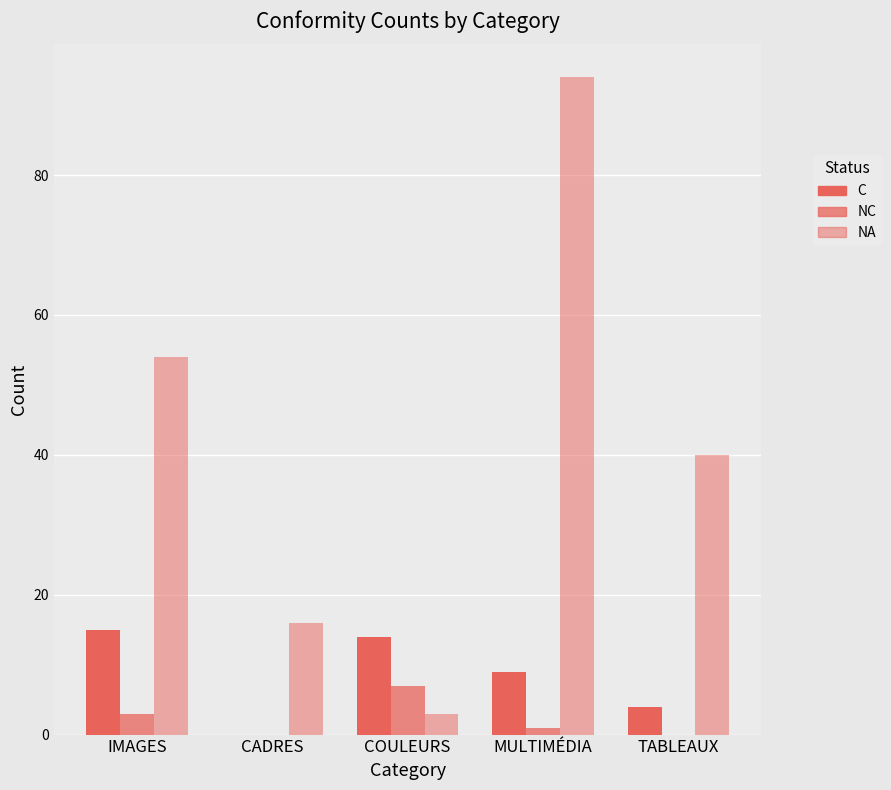

Rank the series at COULEURS from highest to lowest value.

C, NC, NA